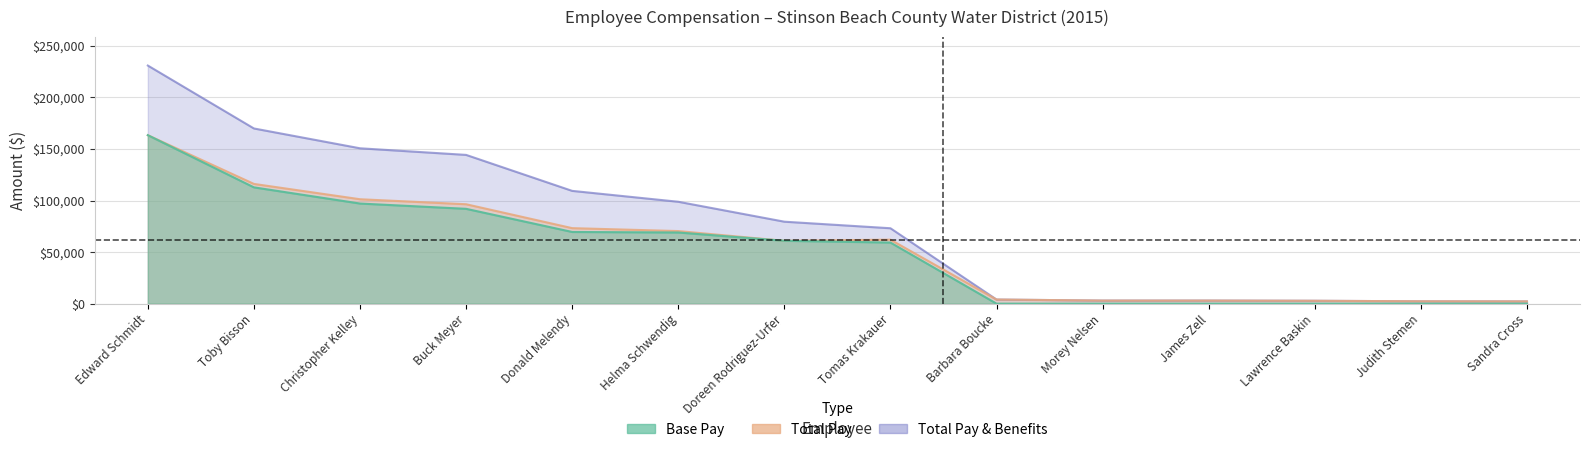

Which series has the largest total across all categories?

Total Pay & Benefits